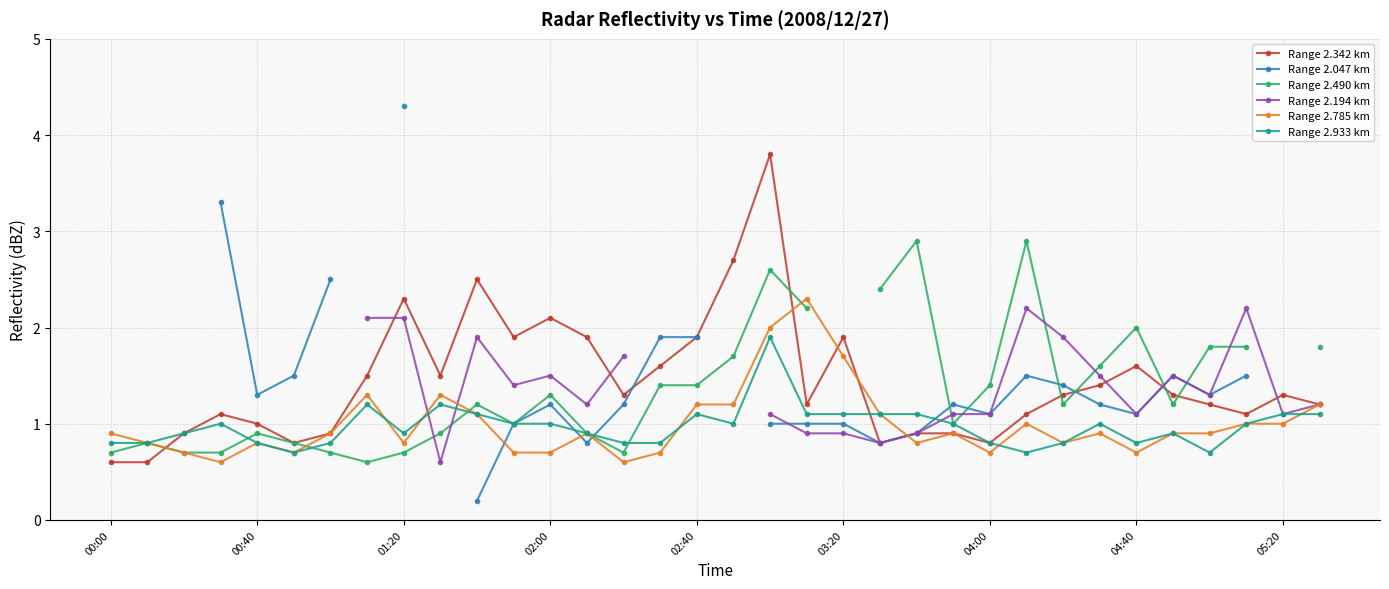

What is the difference between the second highest and second lowest values in the Range 2.342 km series?

2.1